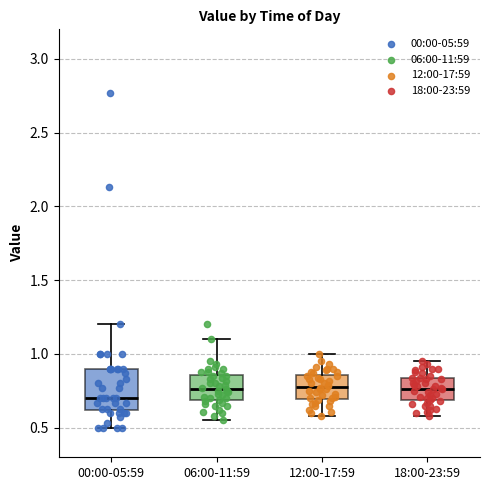

Reading left to right, read every box against the y-axis: the position of its median line, the range the box covers, and the ends of its whiskers. The values are not printed on the chart, so give them approximately, as read against the axis.

00:00-05:59: median 0.70, box 0.60 to 0.90, whiskers 0.50 to 1.20
06:00-11:59: median 0.75, box 0.70 to 0.85, whiskers 0.55 to 1.10
12:00-17:59: median 0.80, box 0.70 to 0.85, whiskers 0.60 to 1.00
18:00-23:59: median 0.75, box 0.70 to 0.85, whiskers 0.60 to 0.95